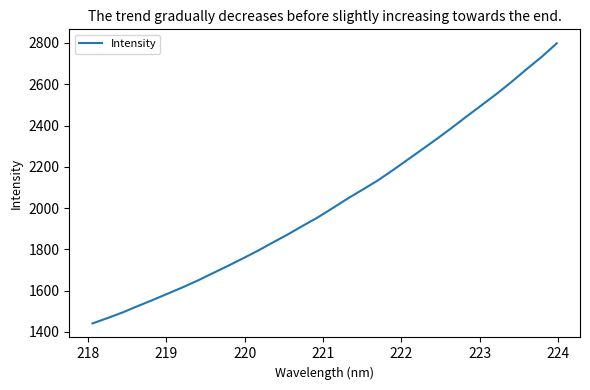

What is the difference between the maximum and minimum values?

1357.5